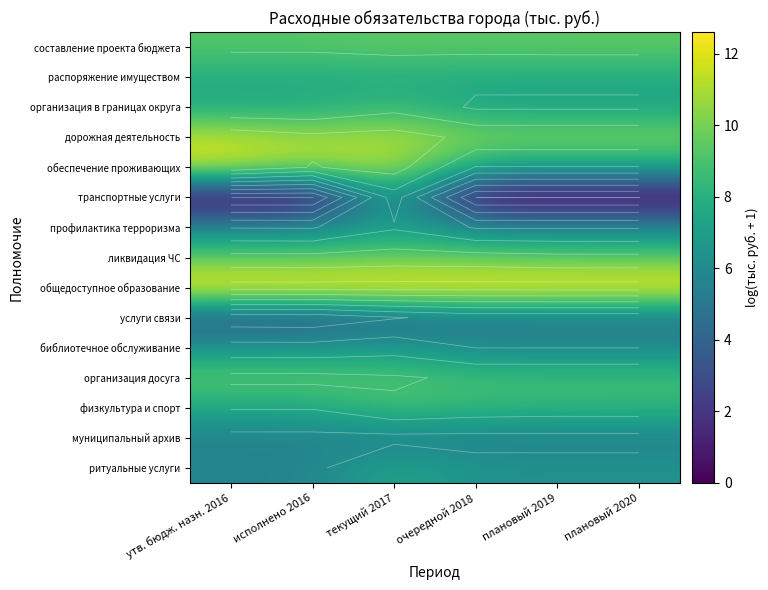

Which series has the largest total across all categories?

общедоступное образование